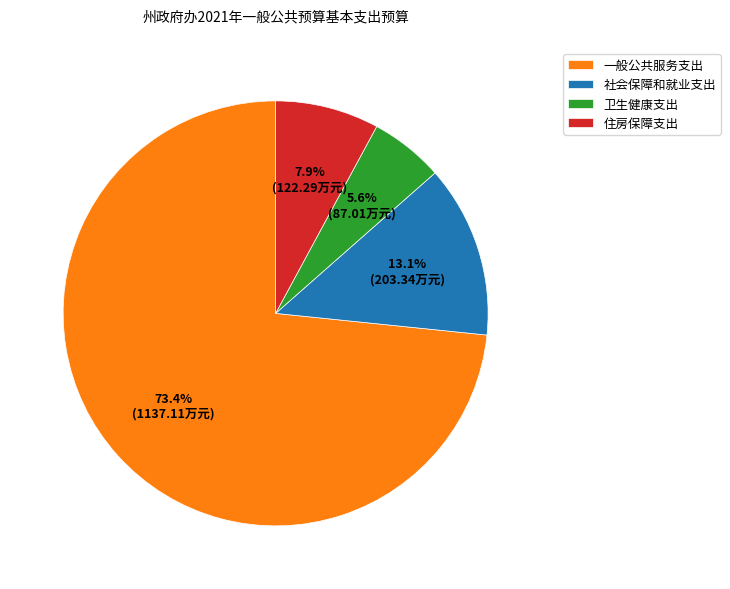

Which category has the smallest portion of the pie?

卫生健康支出